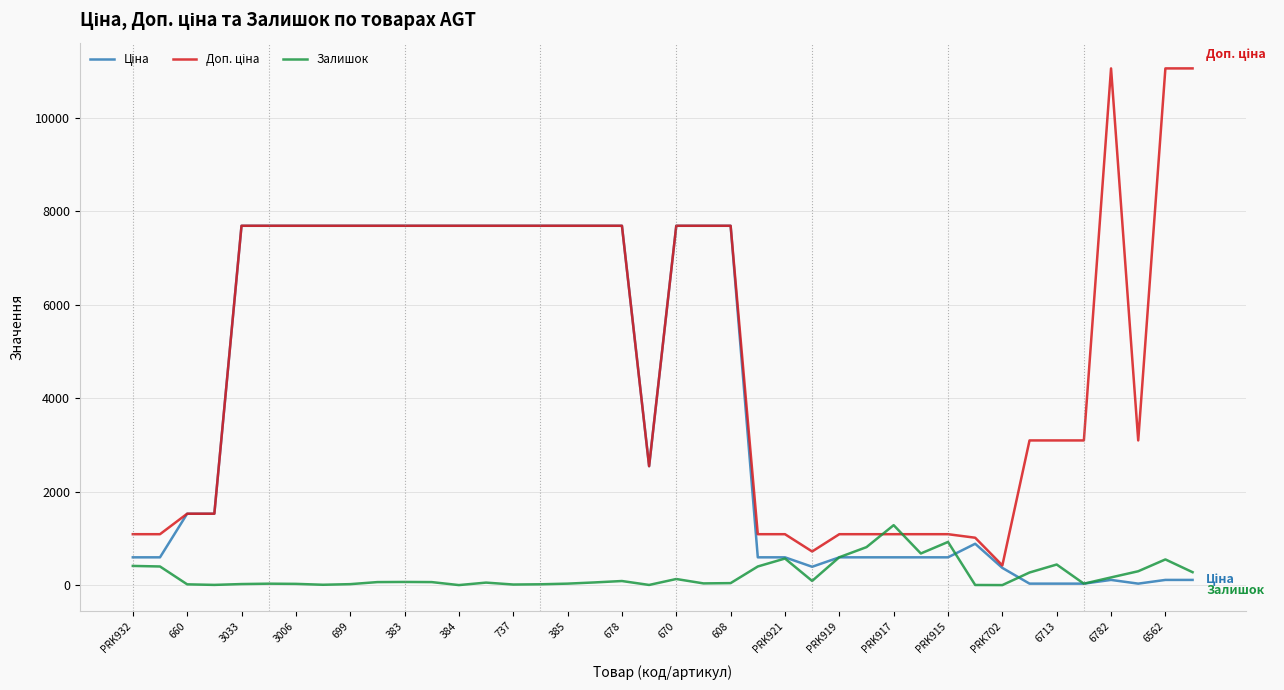

What is the sum of all Доп. ціна values?

201478.8